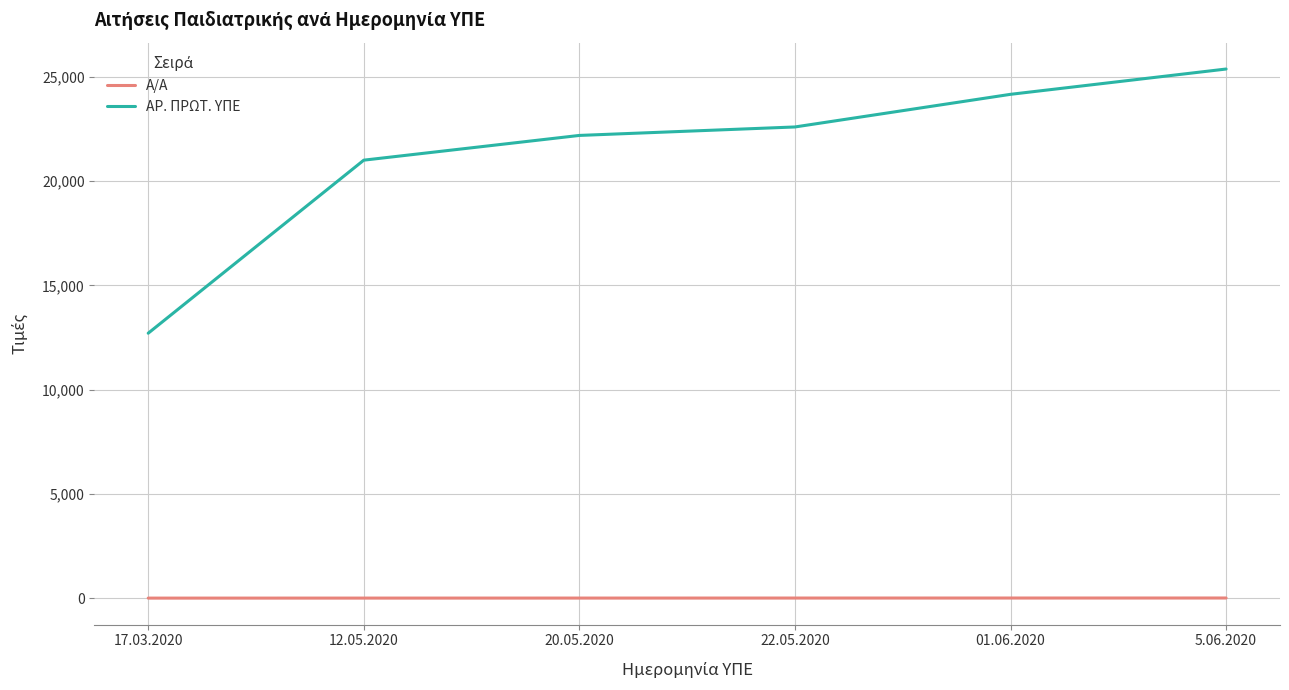

At 17.03.2020, list the series in order from largest to smallest.

ΑΡ. ΠΡΩΤ. ΥΠΕ, Α/Α